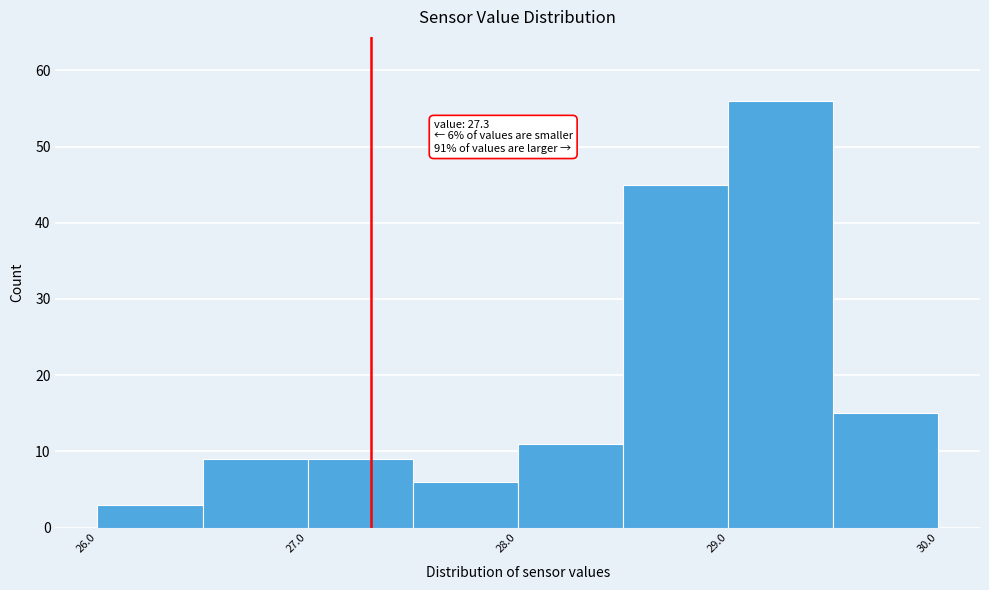

Over which range of the x-axis is the bar tallest?

29.0 to 29.5